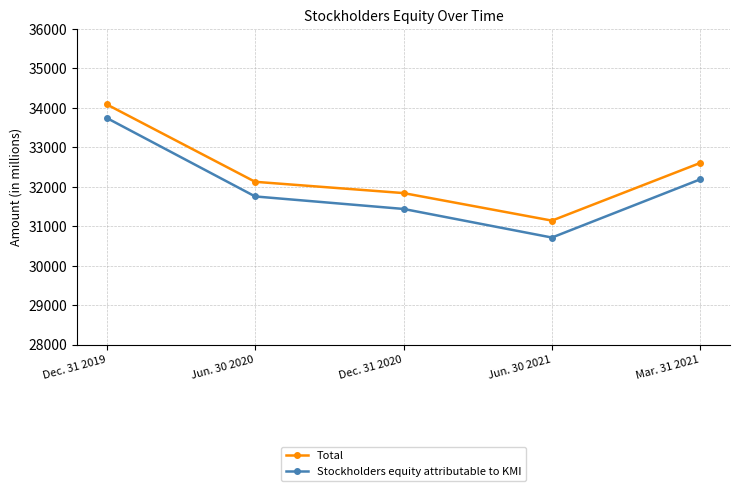

True or false: Stockholders equity attributable to KMI has a value of 33742 at Dec. 31 2019.

True